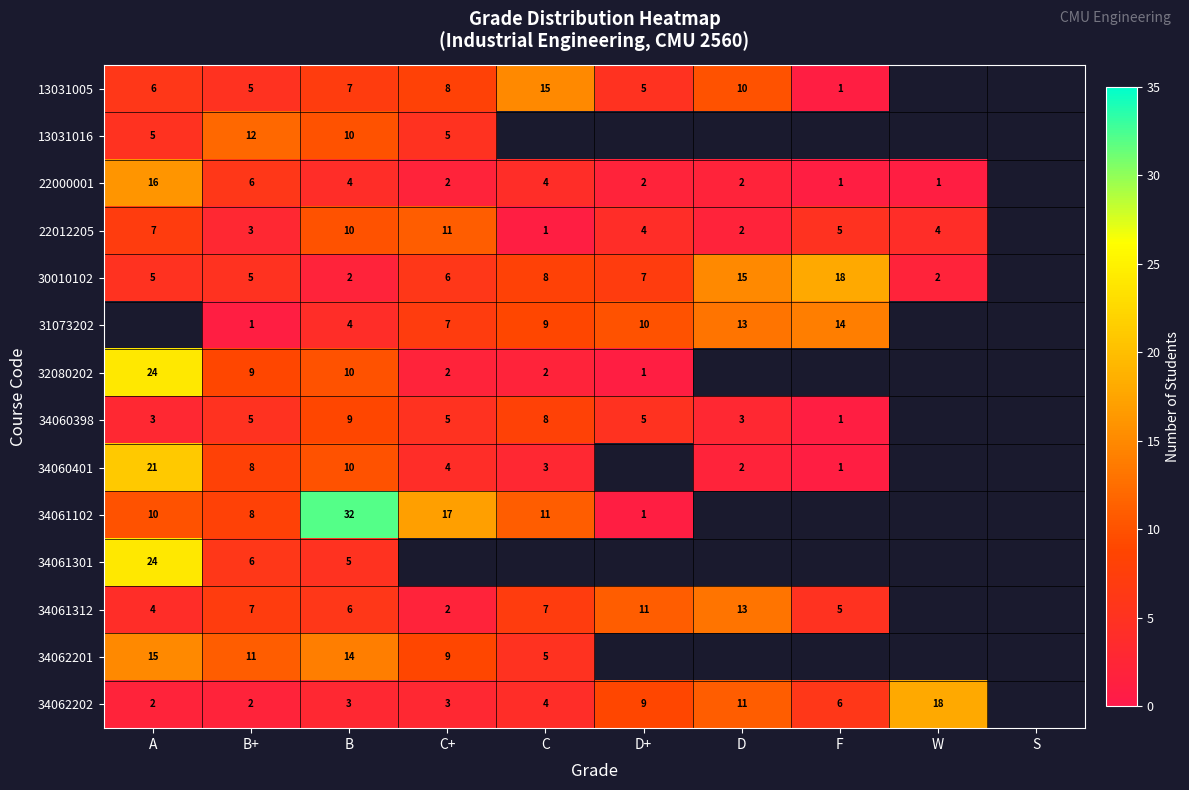

True or false: 34060398 has a value of 0.9 at A.

False